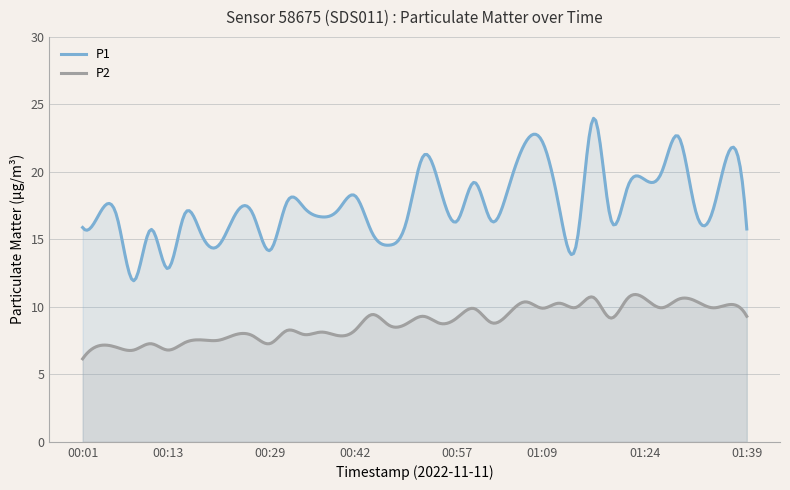

The P2 series shows 9.9 at 01:34. True or false?

True